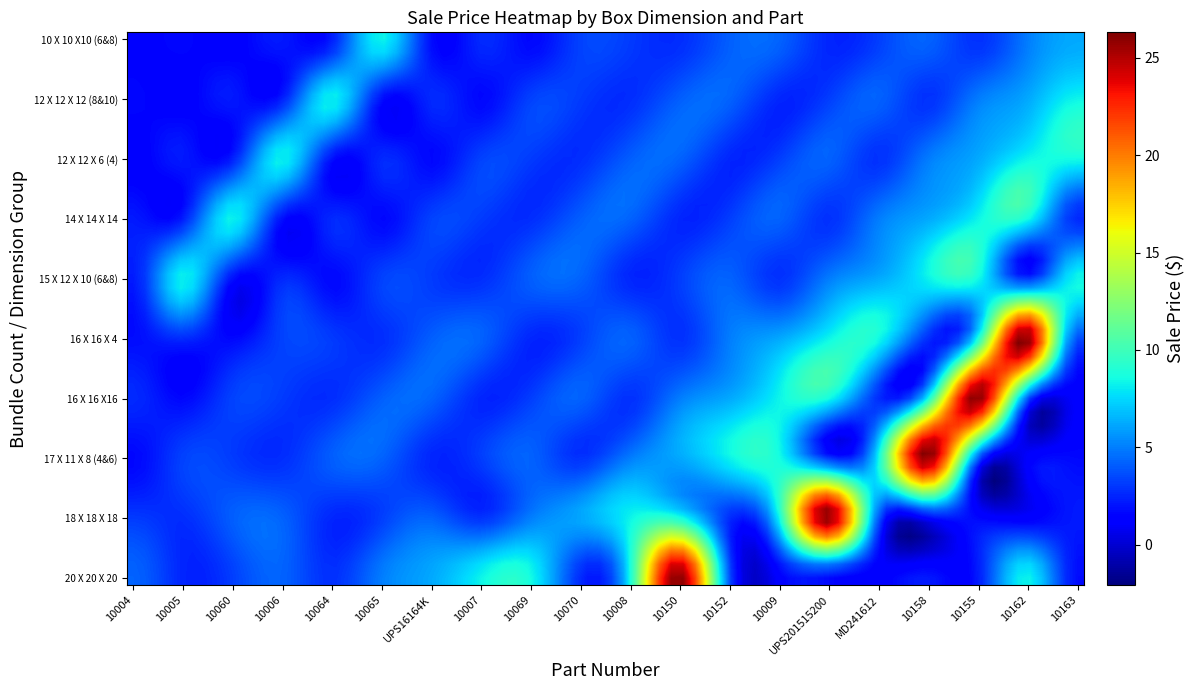

How many values in the 10 X 10 X10 (6&8) series are below 2?

5